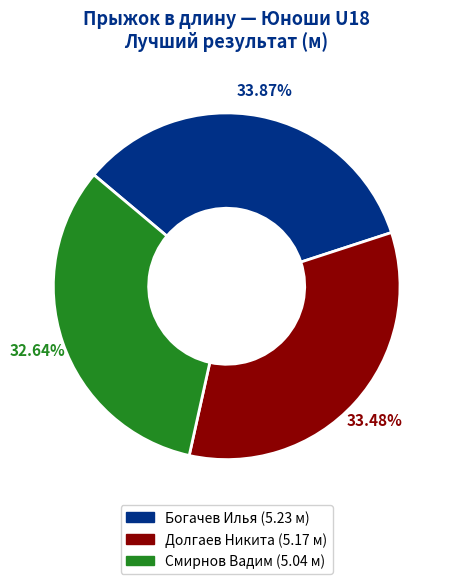

To the nearest percent, what is the average slice percentage?

33%